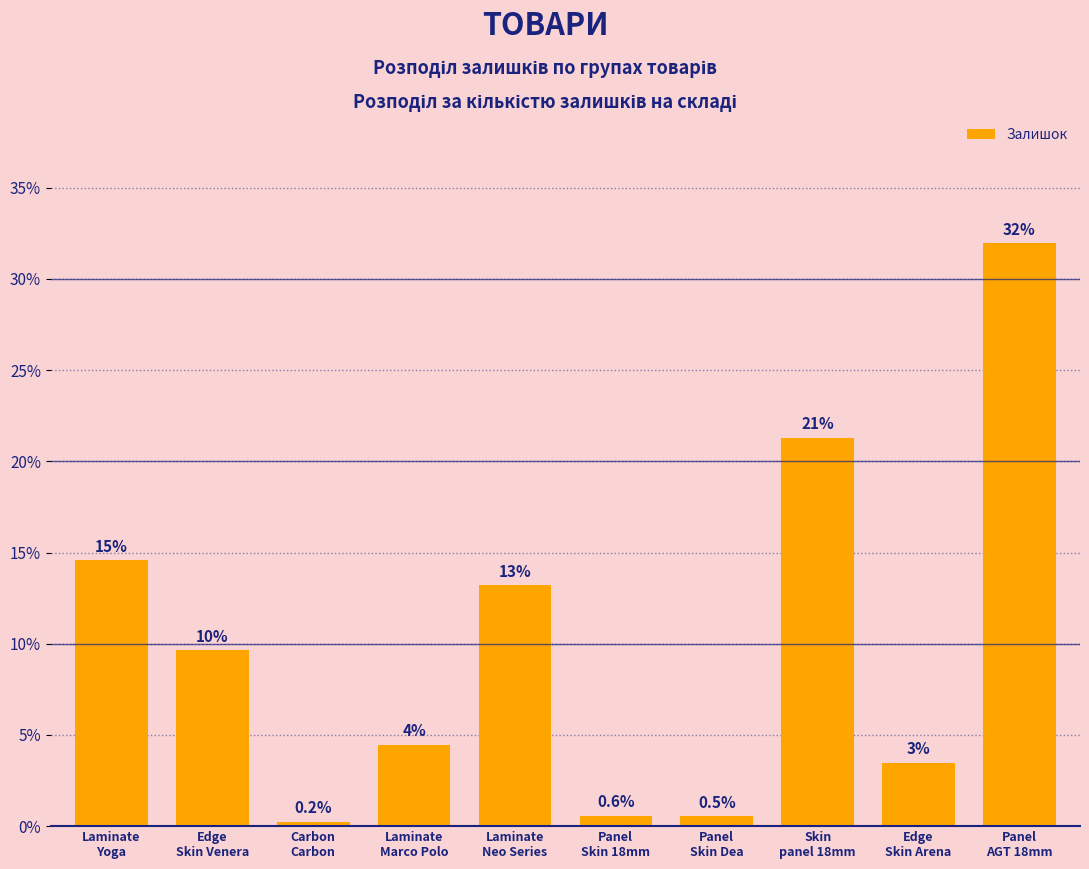

The value at Edge
Skin Venera is 5.7. True or false?

False